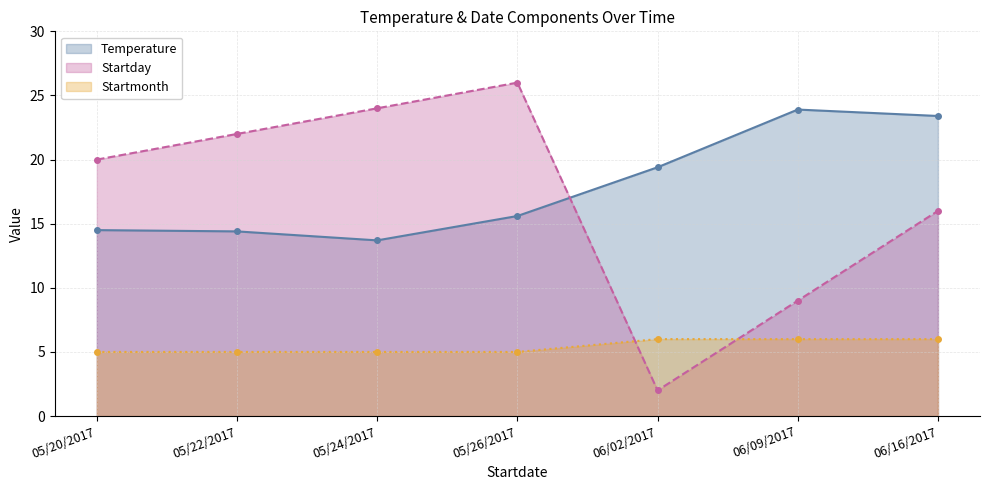

What is the smallest value displayed?

2.0